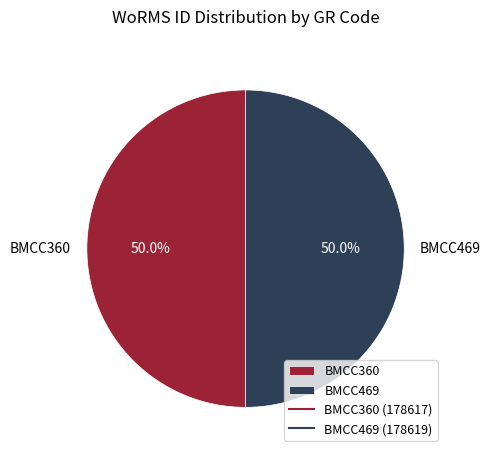

To the nearest percent, what is the combined percentage of BMCC360 and BMCC469?

100%